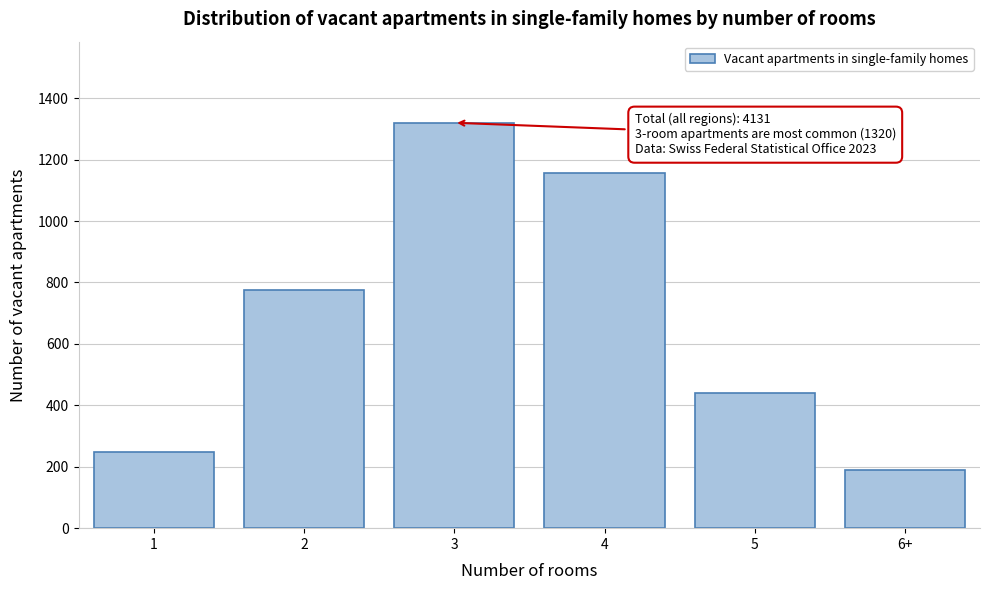

Reading left to right, transcribe all the data shown in this chart.

1=249	2=775	3=1320	4=1157	5=440	6+=190